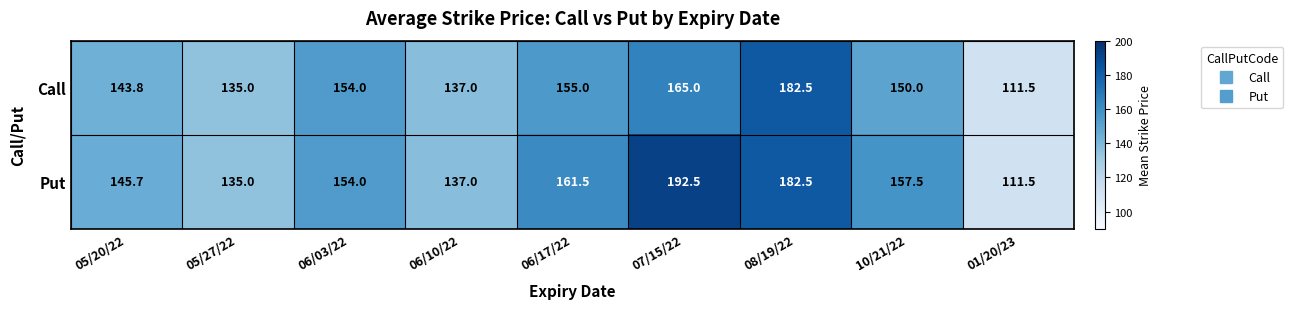

Where is Call nearest to the value 147?

10/21/22